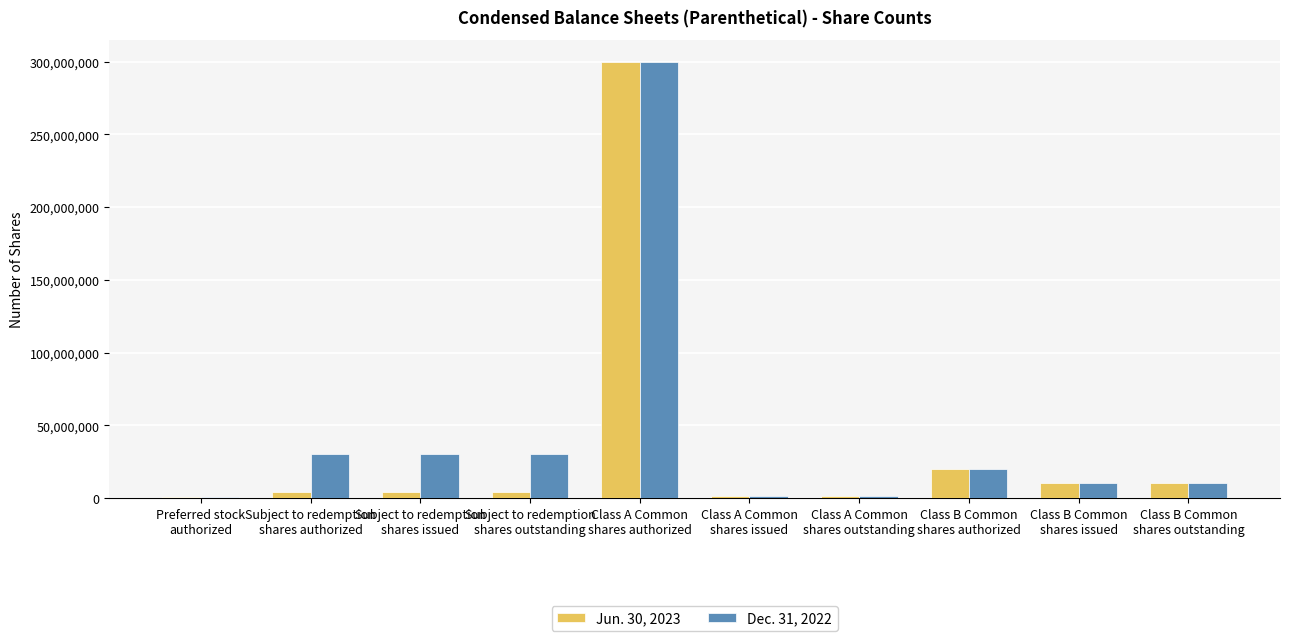

Rank the series by their average value, from highest to lowest.

Dec. 31, 2022, Jun. 30, 2023